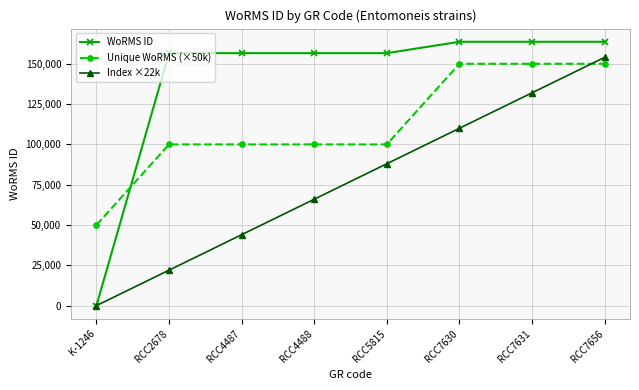

Is it true that Unique WoRMS (×50k) equals 20022 at RCC2678?

False